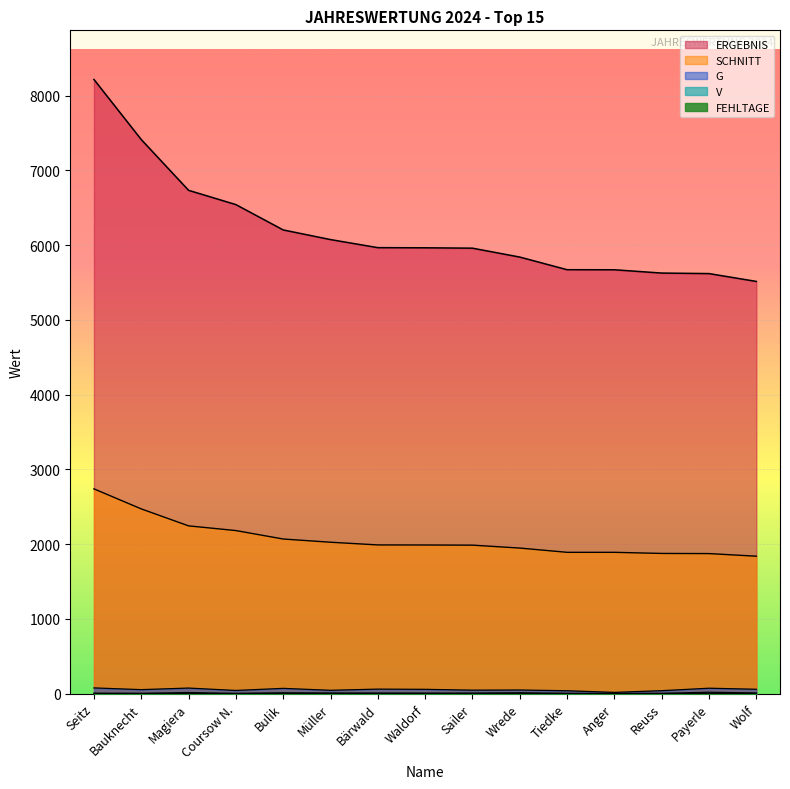

Is it true that V equals 0 at Anger?

True